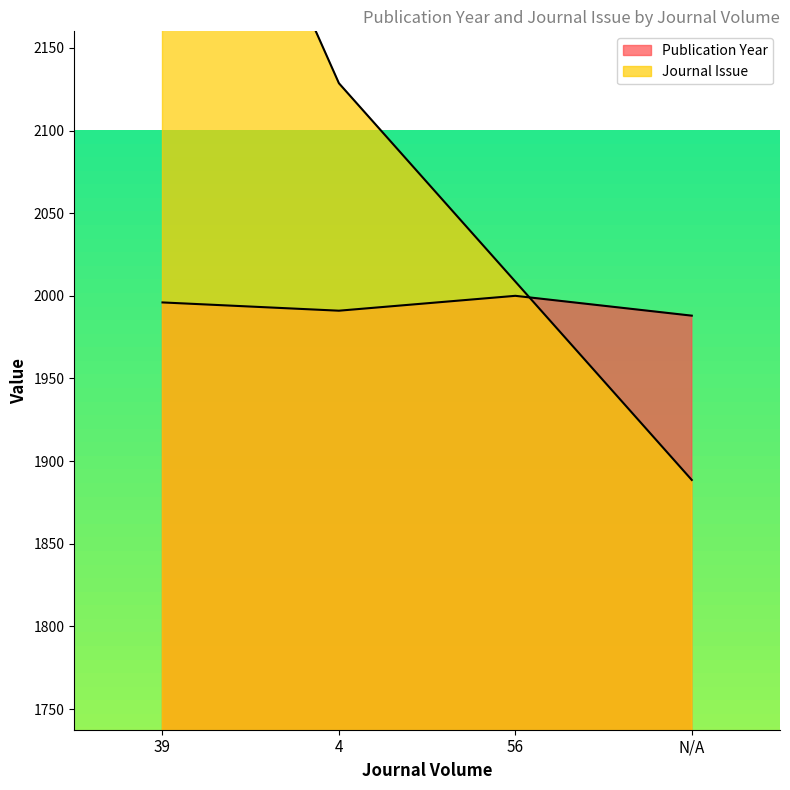

At which category is the sum across all series the highest?

39